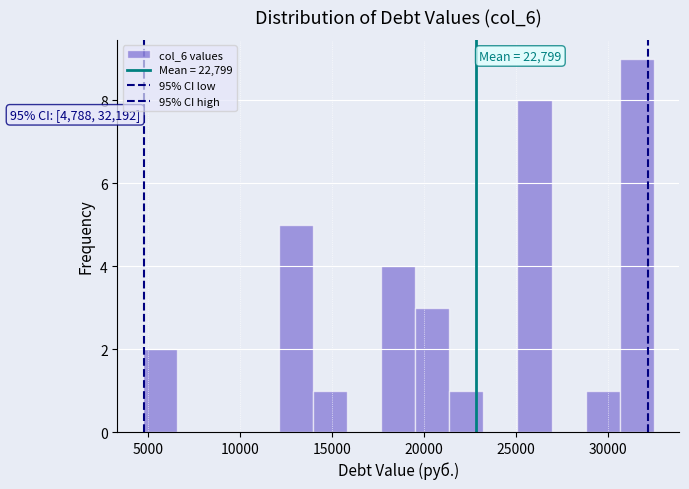

Read against the x-axis, roughly where is the centre of the tallest bar?

31500